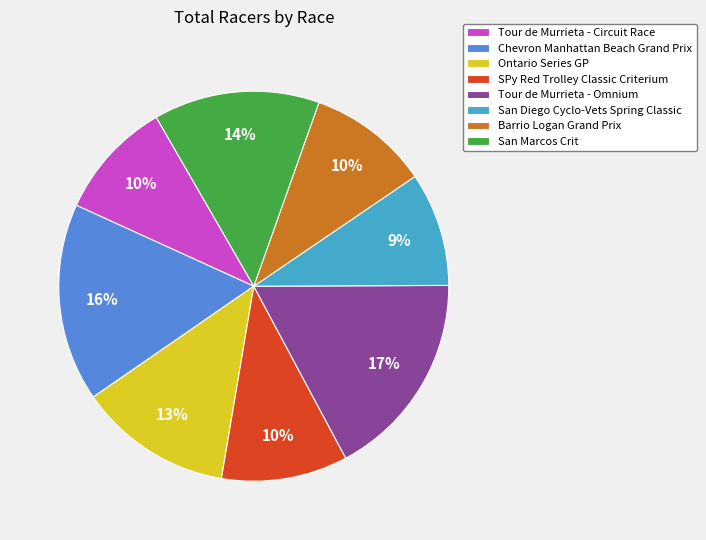

To the nearest percent, what is the combined percentage of SPy Red Trolley Classic Criterium and San Marcos Crit?

24%